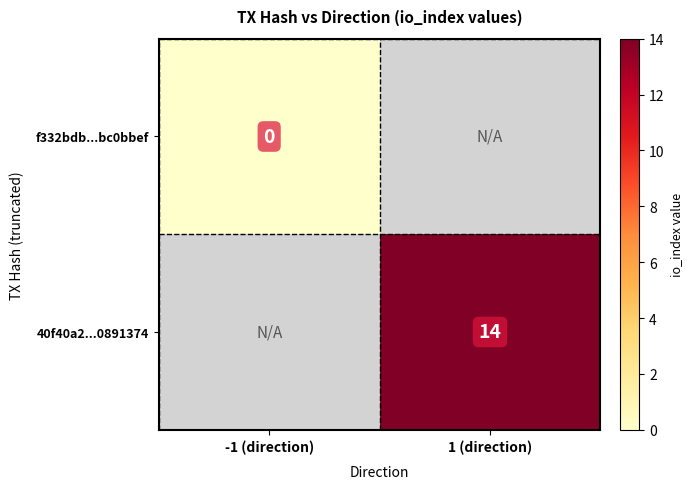

Is the value of 40f40a2...0891374 at 1 (direction) greater than the value of f332bdb...bc0bbef at -1 (direction)?

Yes